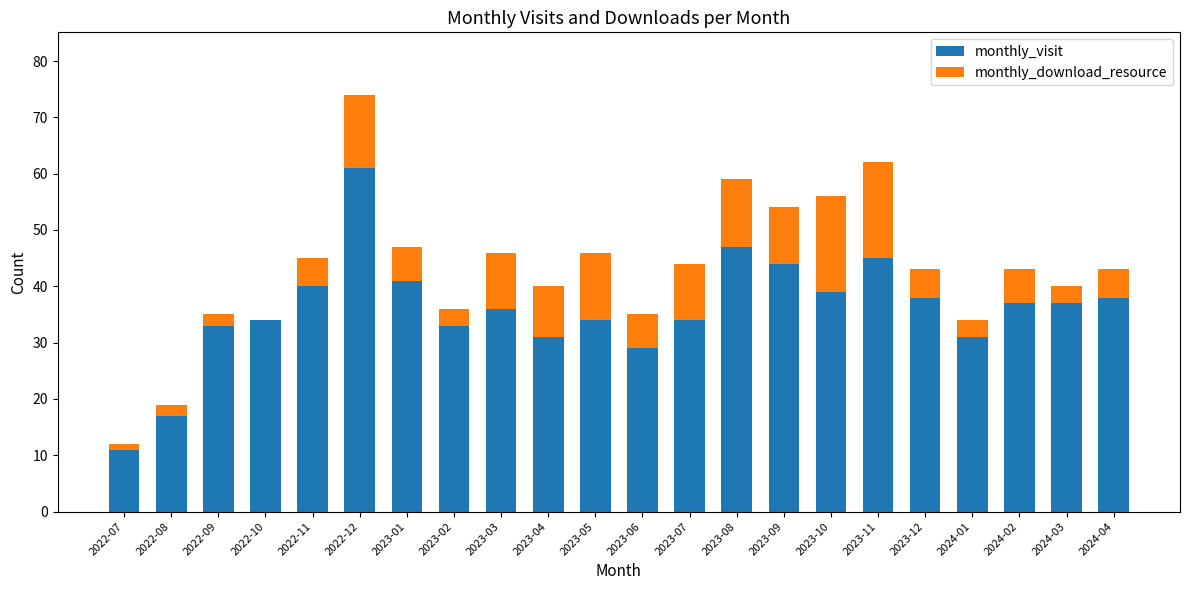

What is the total value across all series at 2023-09?

54